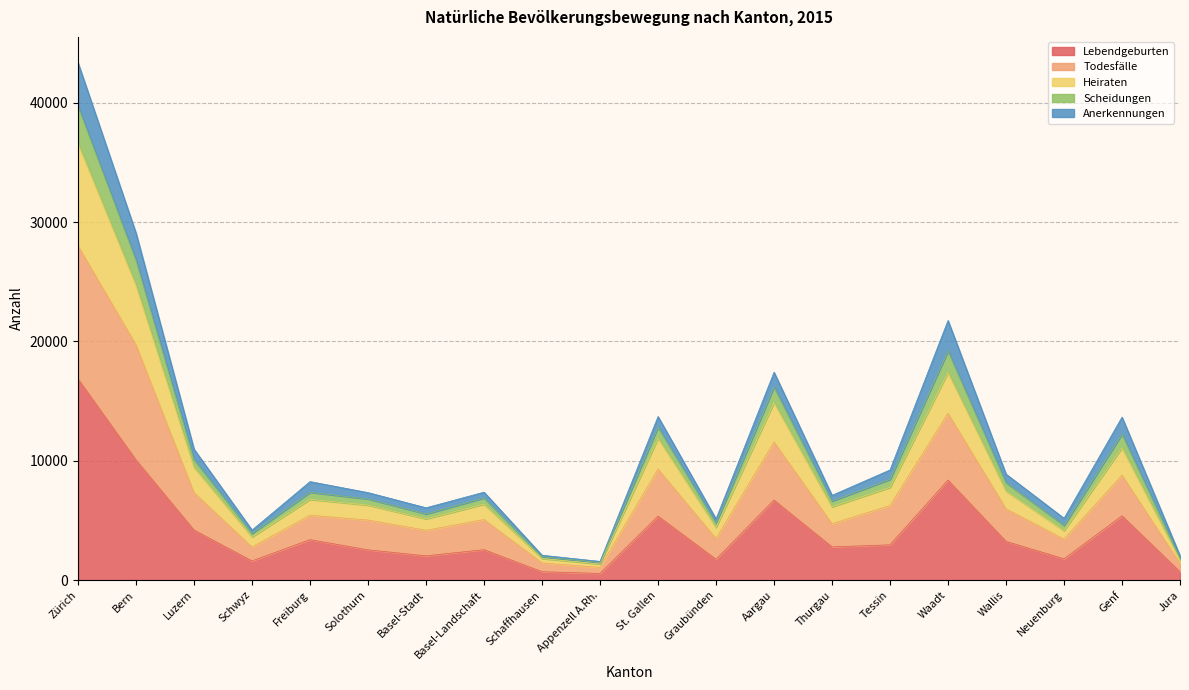

At which category does the chart reach its peak across all series?

Zürich